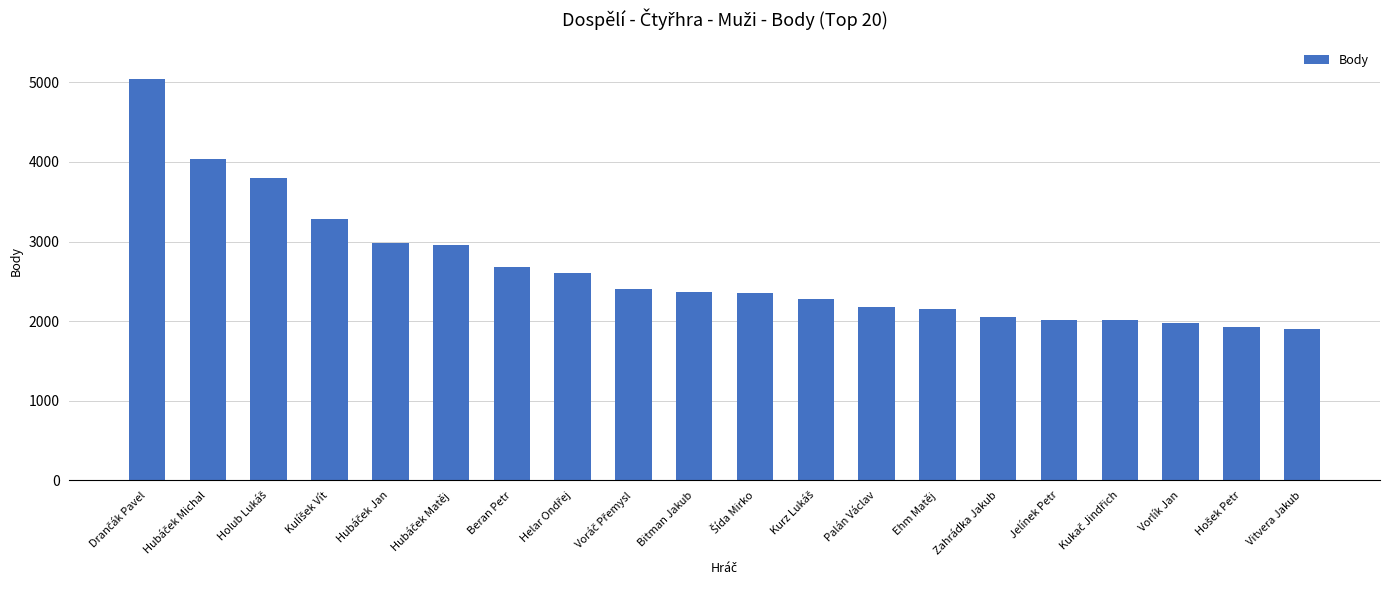

What is the sum of all values?

52996